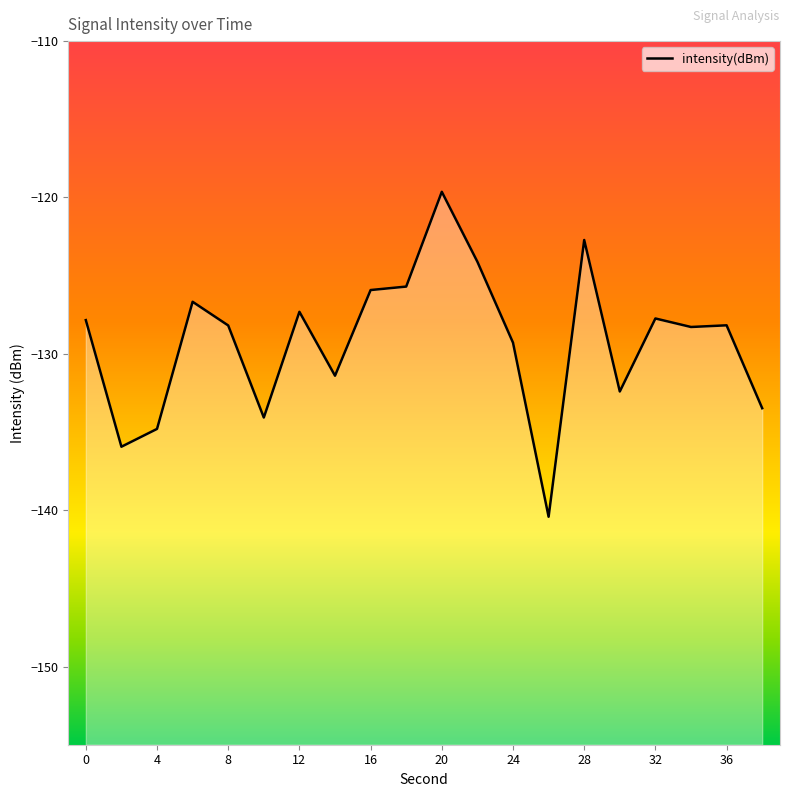

What is the difference between the maximum and minimum values?

20.8